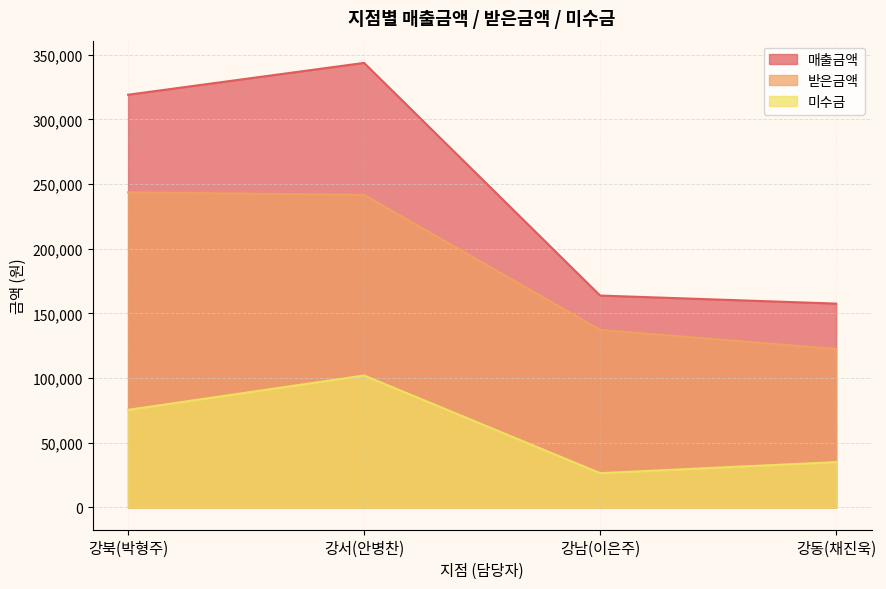

What is the spread (max minus min) of values at 강동(채진욱)?

122488